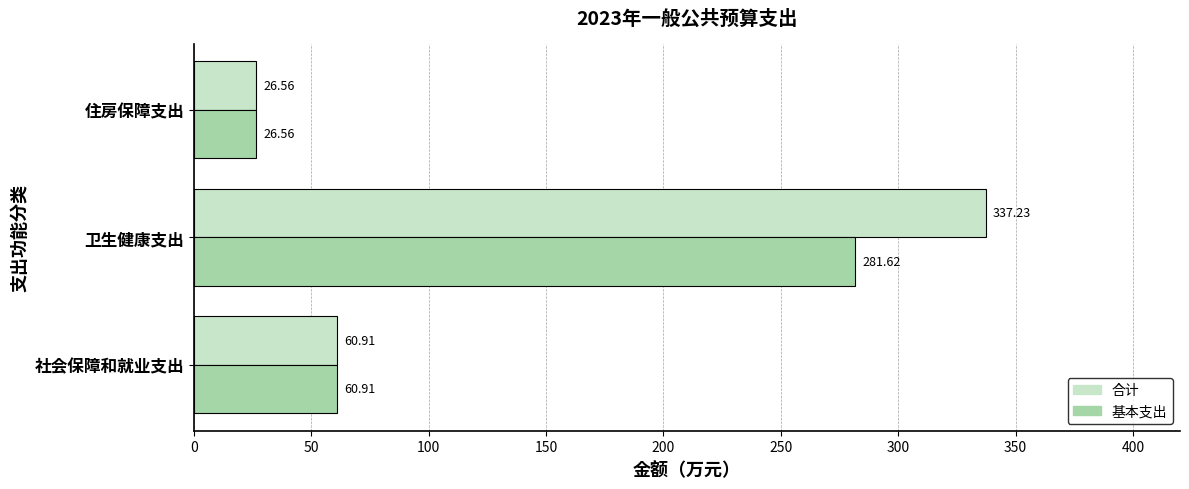

What is the difference between the maximum and minimum values in the 合计 series?

310.7